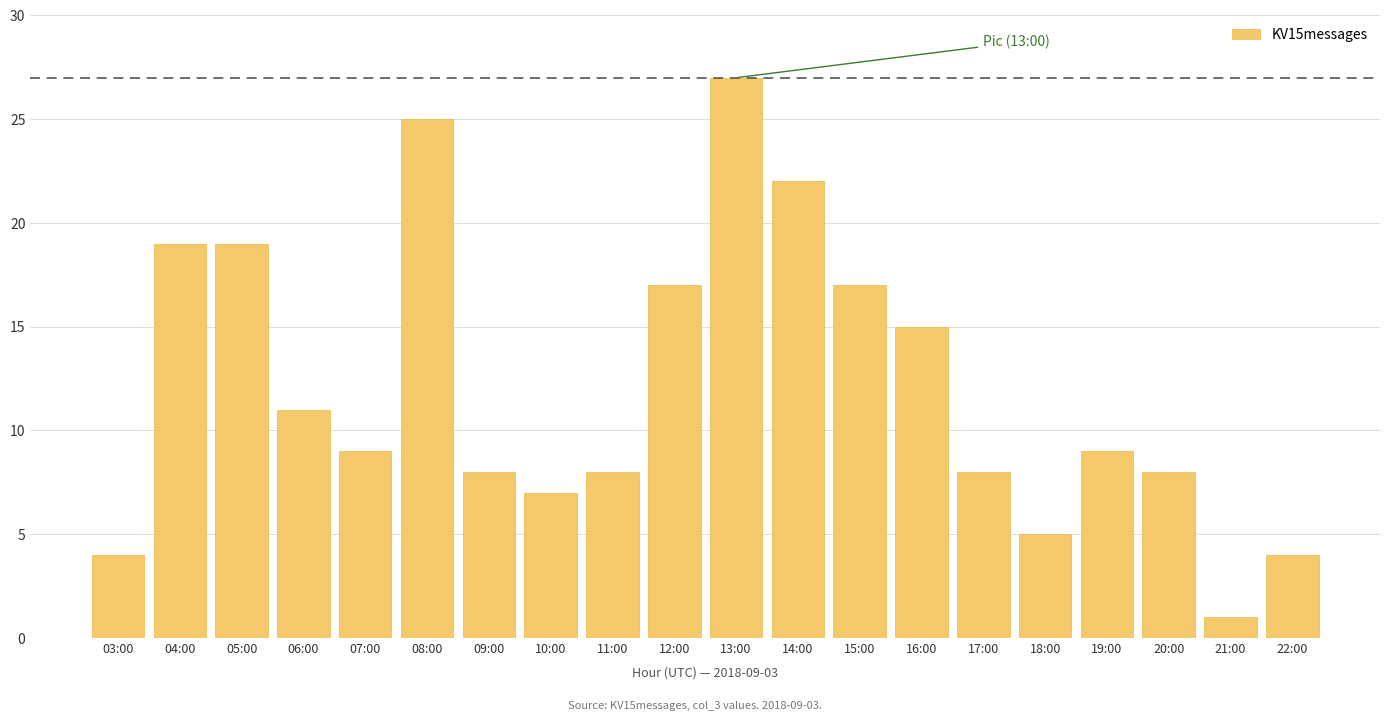

Reading left to right, what are all the values shown in this chart?

4	19	19	11	9	25	8	7	8	17	27	22	17	15	8	5	9	8	1	4